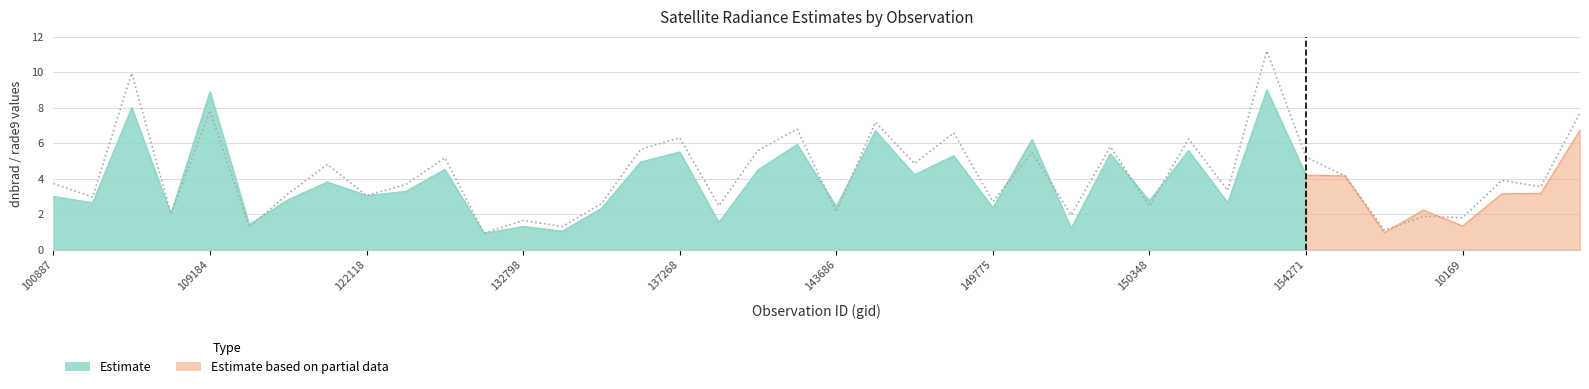

How many interior local peaks (higher than both neighbors) does the data have?

15